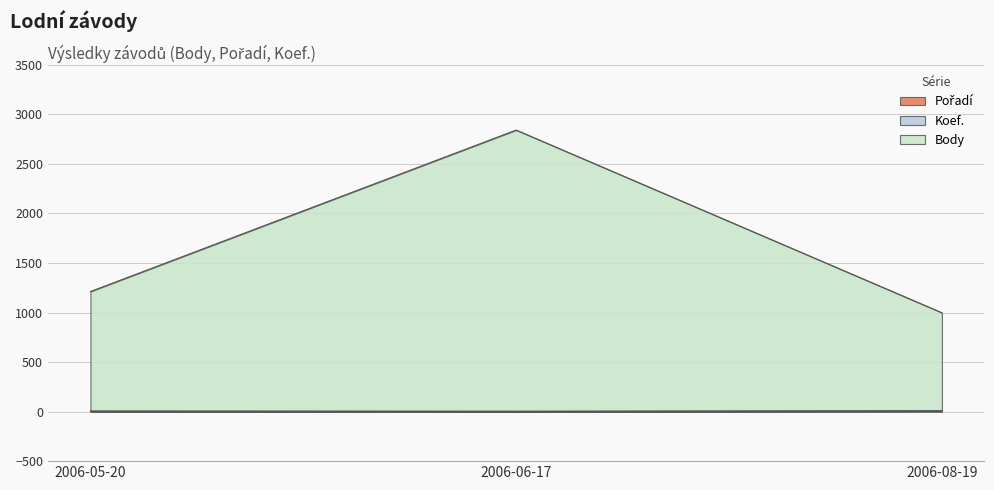

How many data points in Pořadí are less than 3?

1